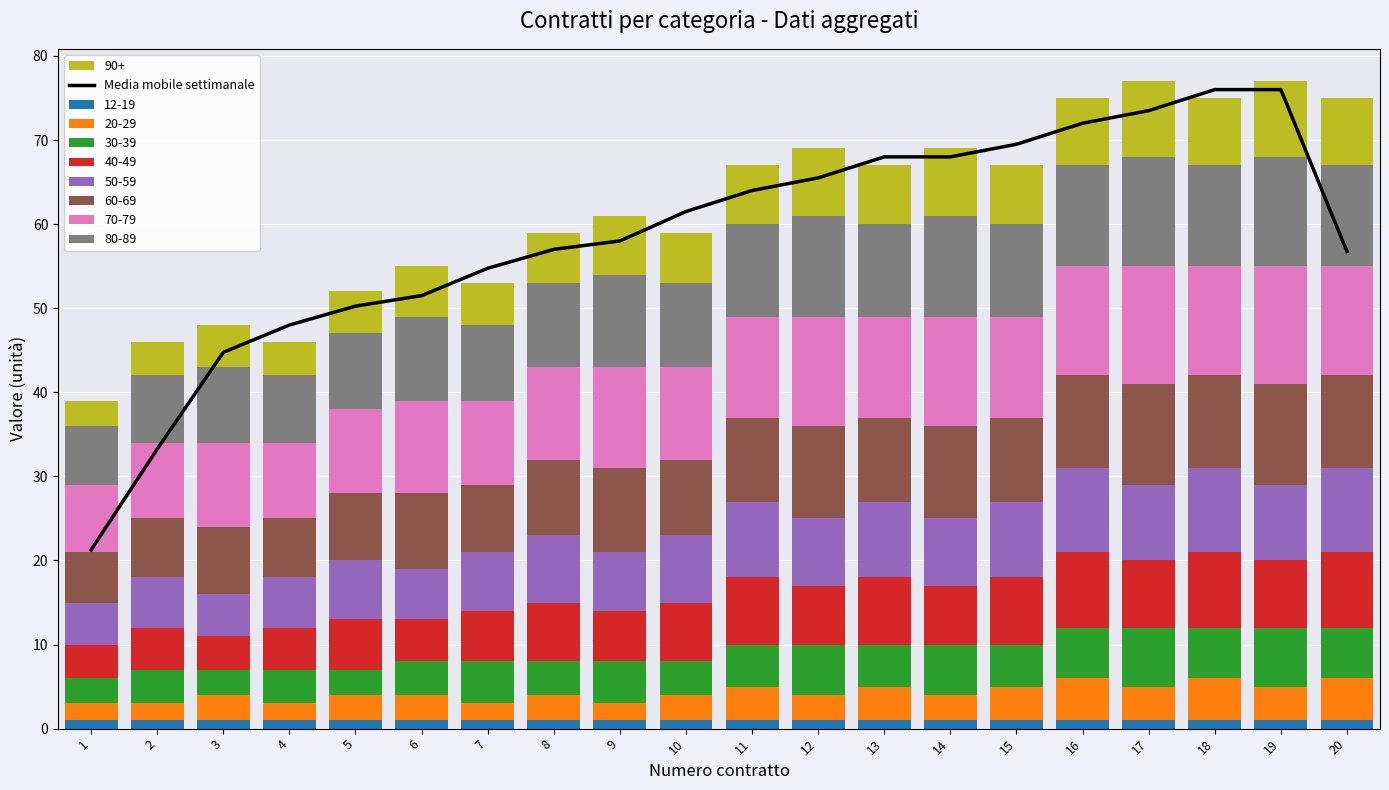

Reading right to left, extract all data points from this chart.

20=56.8	19=76.0	18=76.0	17=73.5	16=72.0	15=69.5	14=68.0	13=68.0	12=65.5	11=64.0	10=61.5	9=58.0	8=57.0	7=54.8	6=51.5	5=50.2	4=48.0	3=44.8	2=33.2	1=21.2